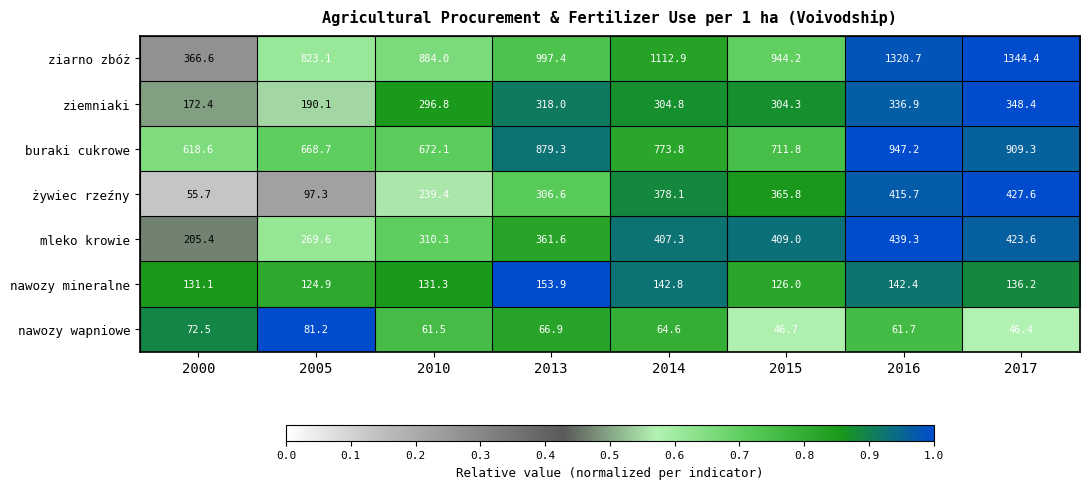

What is the spread (max minus min) of values at 2015?

897.5